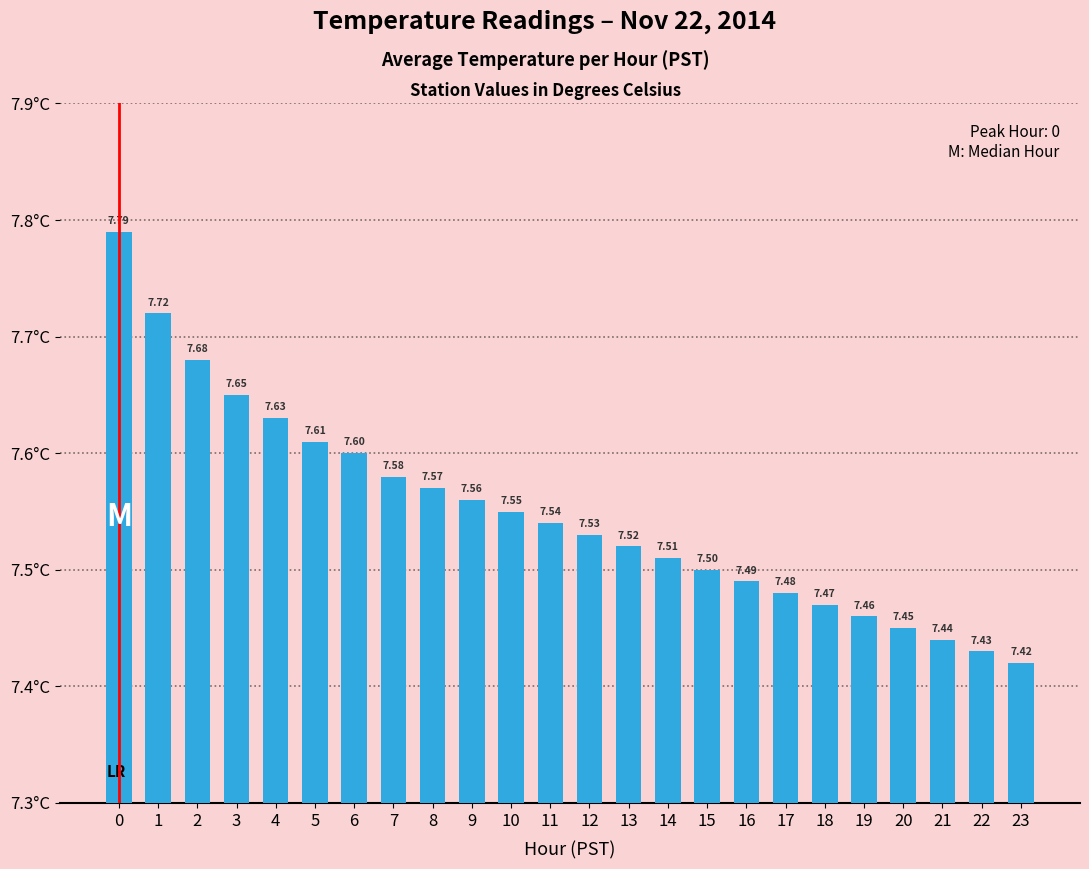

Which label corresponds to the smallest value in the chart?

23